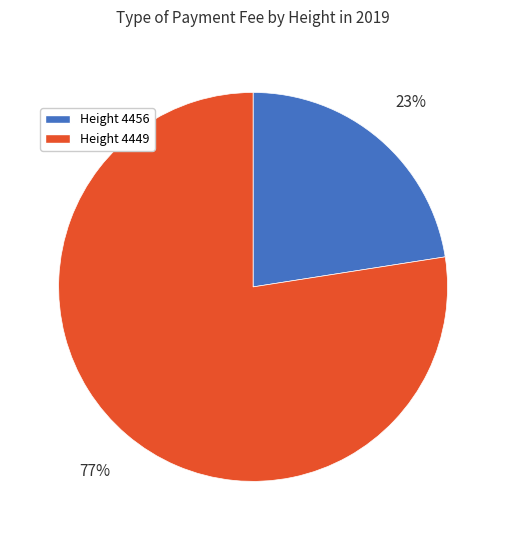

Combined, do Height 4449 and Height 4456 account for over 50%?

Yes